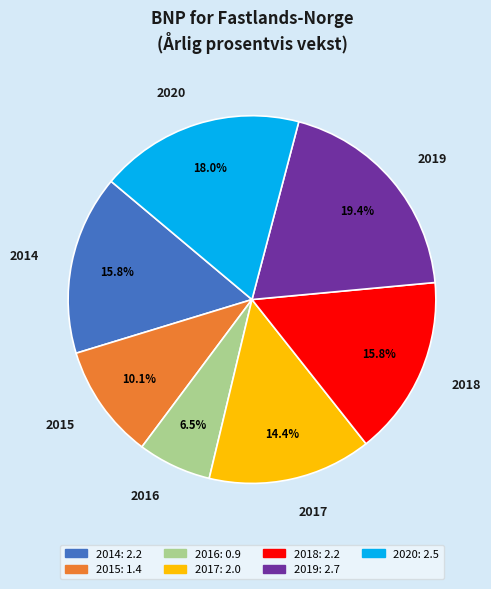

Does 2016 account for over 50% of the chart?

No